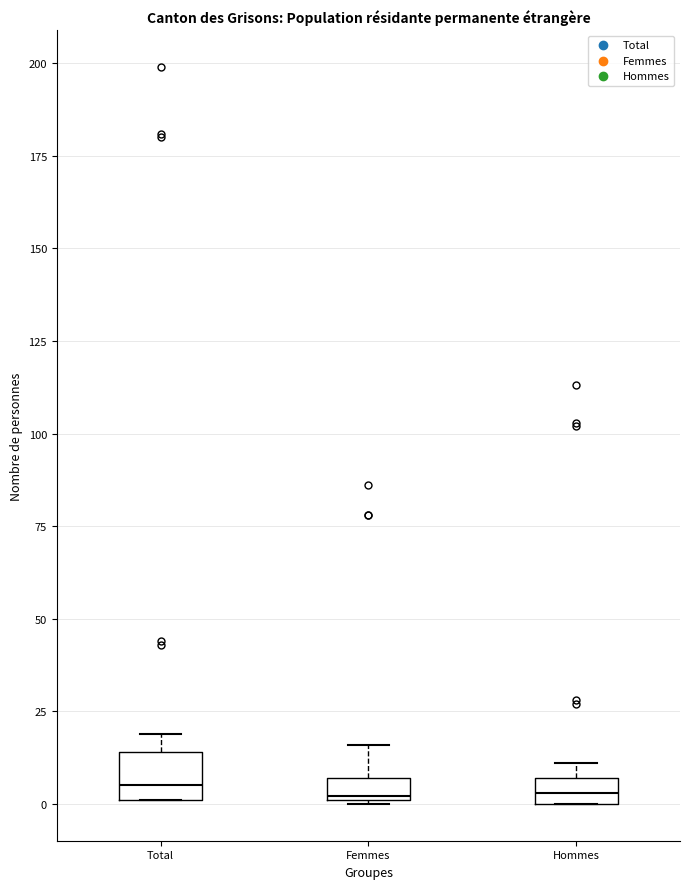

Where is the lower edge of the box for Hommes on the y-axis? The values are not printed on the chart, so give them approximately, as read against the axis.

0